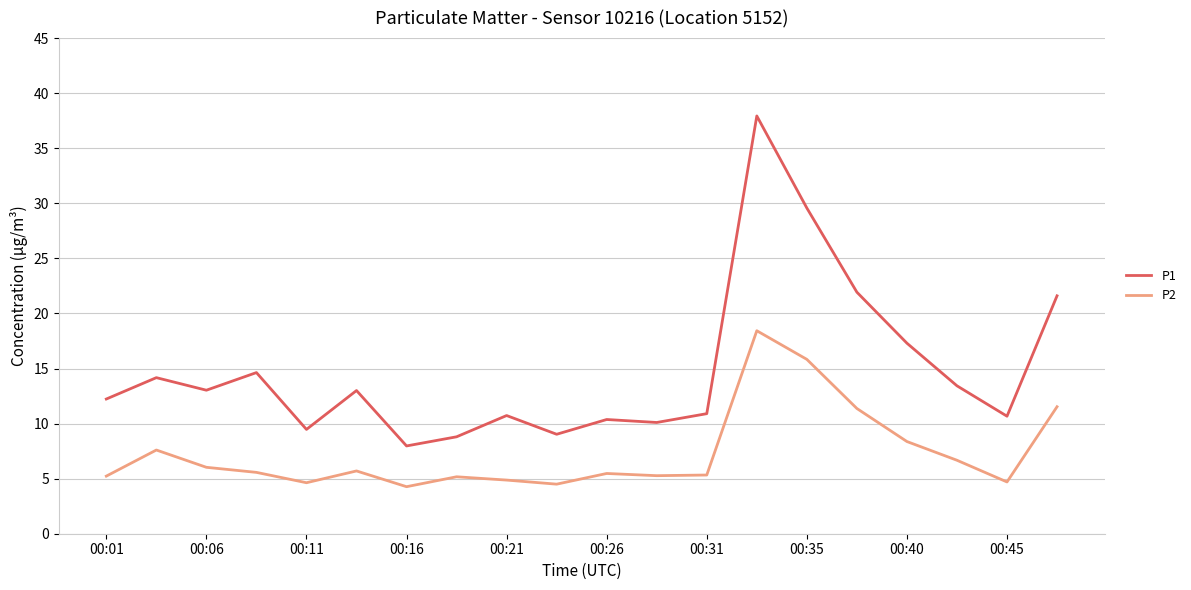

What is the difference between the maximum and minimum values in the P1 series?

30.0